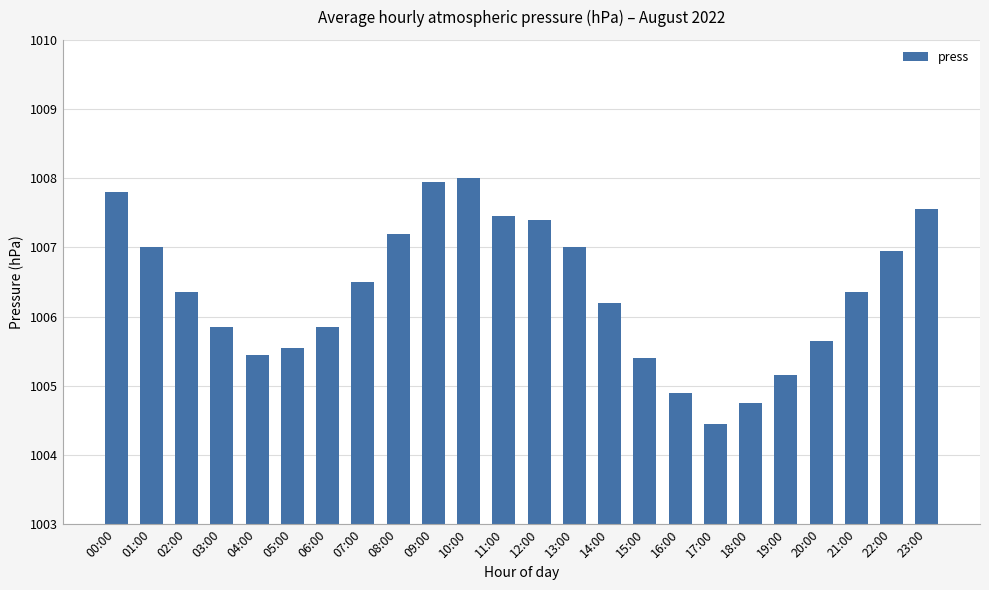

What is the value of the 3rd bar from the left?

1006.4